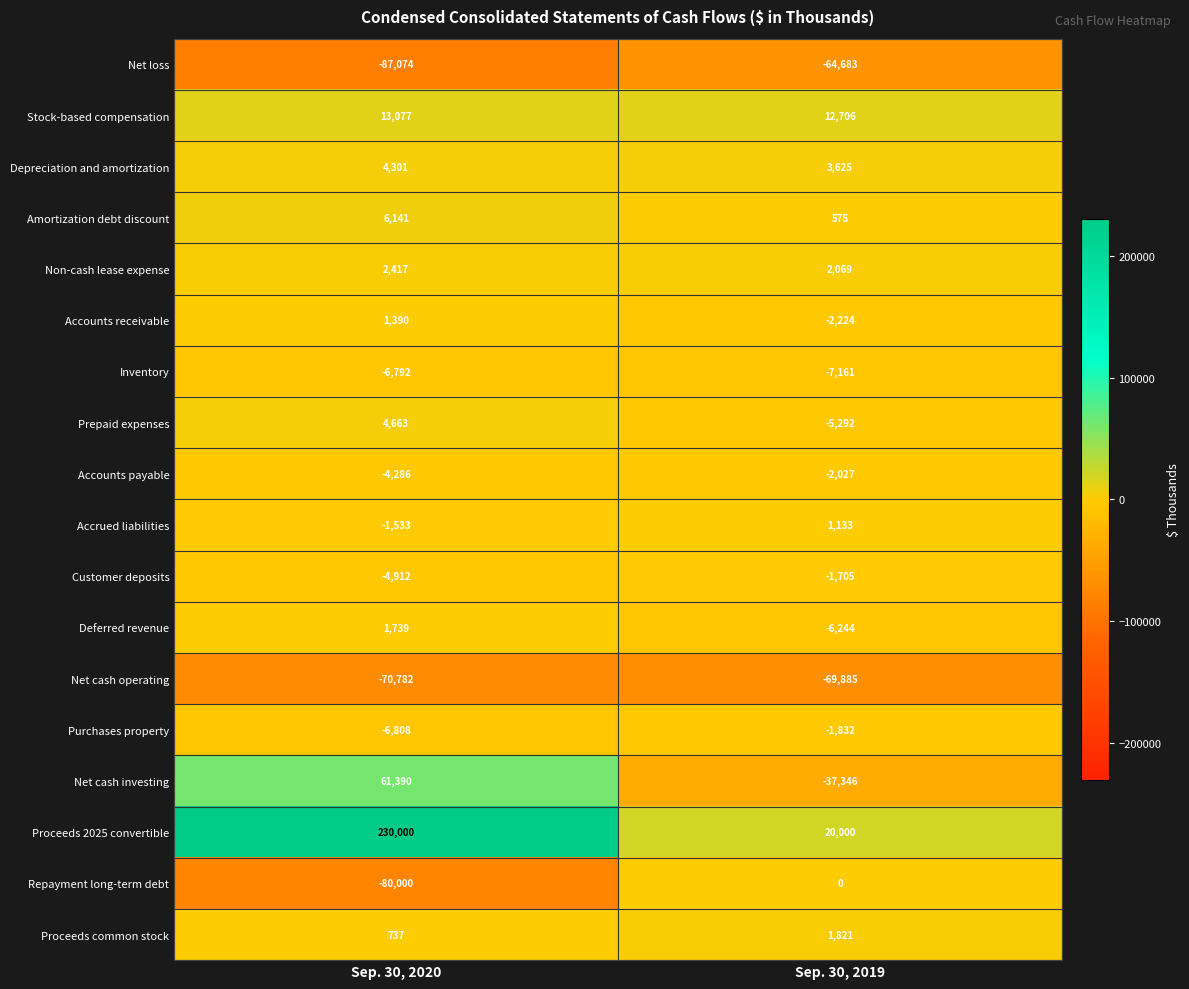

What value does the Purchases property series have at Sep. 30, 2020, to the nearest 10?

-6810